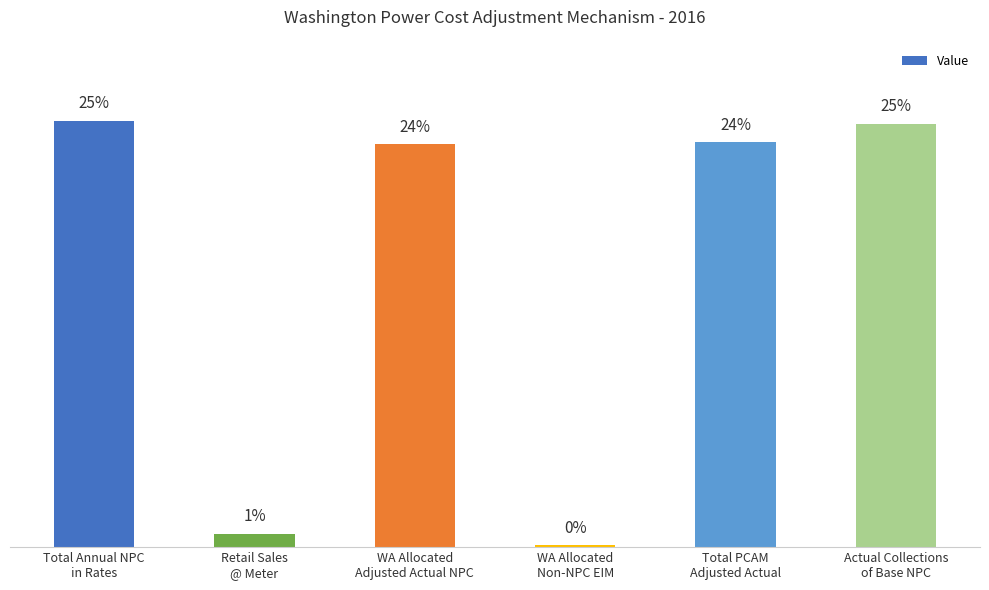

What is the change in value from Total Annual NPC
in Rates to Total PCAM
Adjusted Actual?

-6511094.0